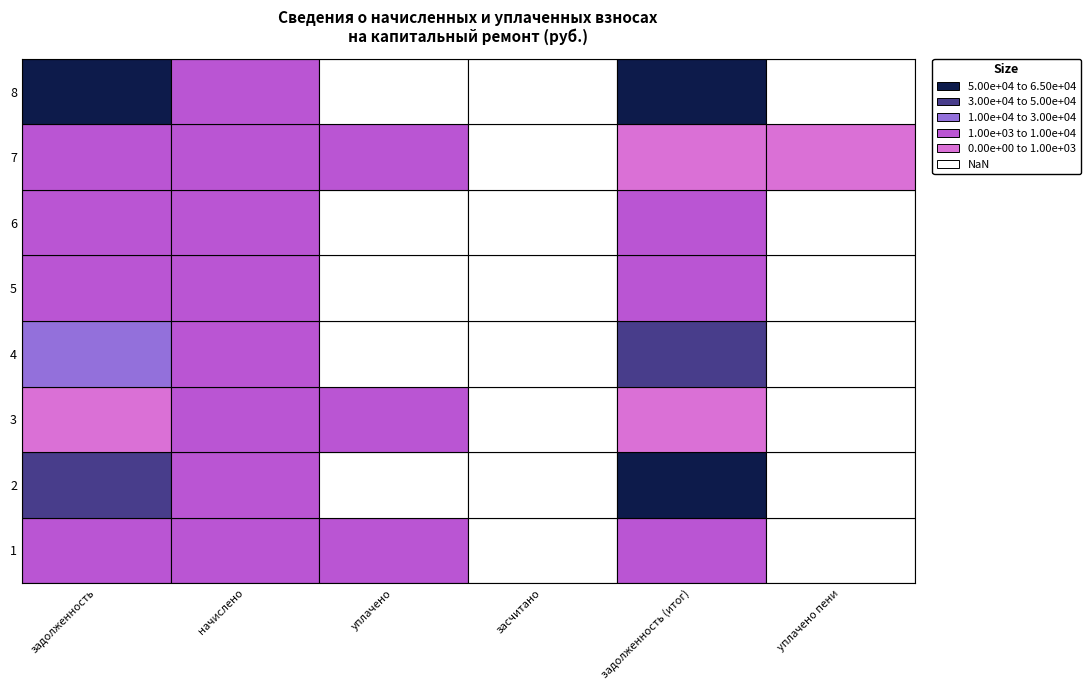

At how many categories does at least one series exceed 7068?

2